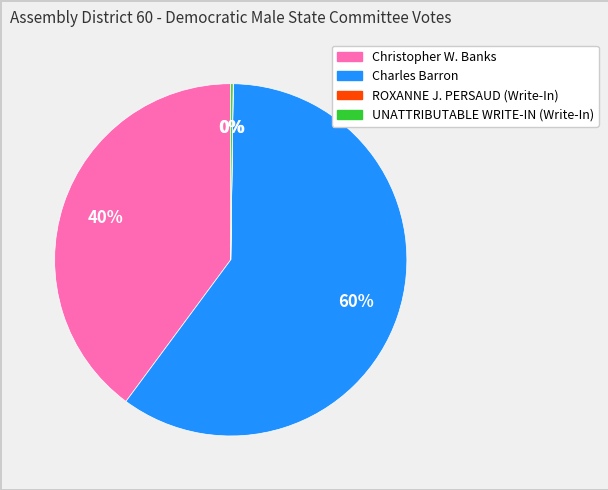

Between Christopher W. Banks and Charles Barron, which is larger?

Charles Barron